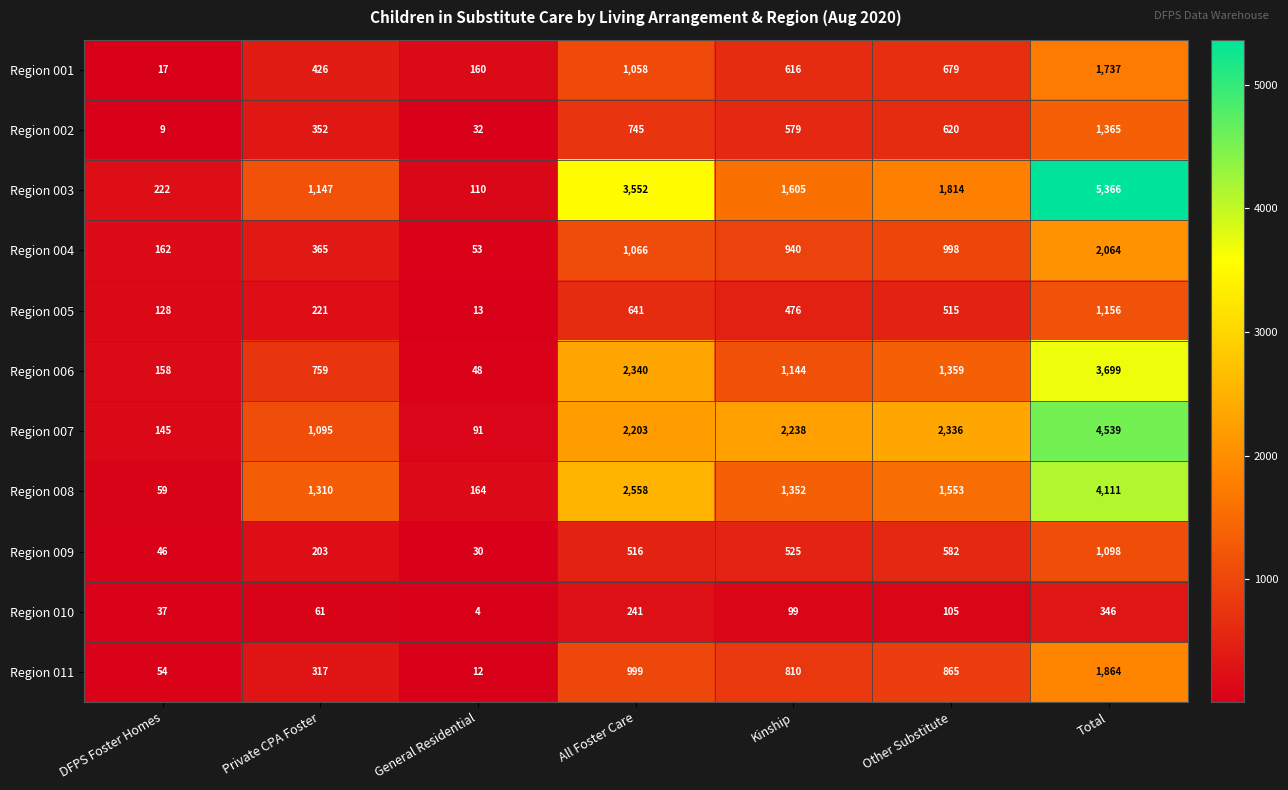

At which category does the chart reach its minimum across all series?

General Residential